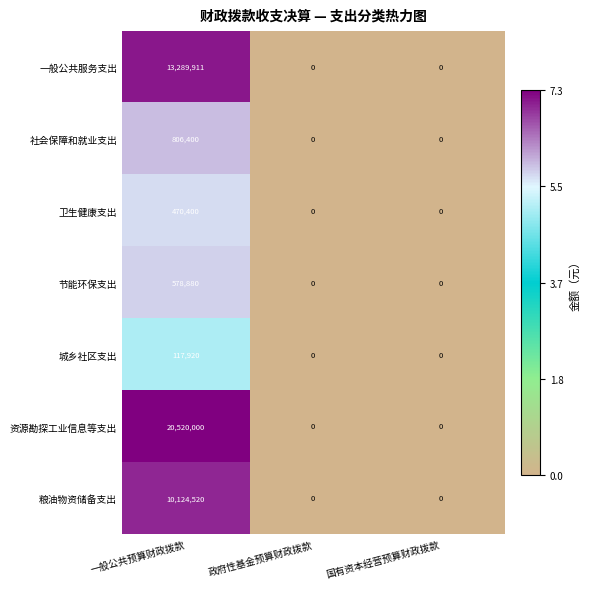

Between 一般公共预算财政拨款 and 政府性基金预算财政拨款, which series saw the biggest shift?

资源勘探工业信息等支出